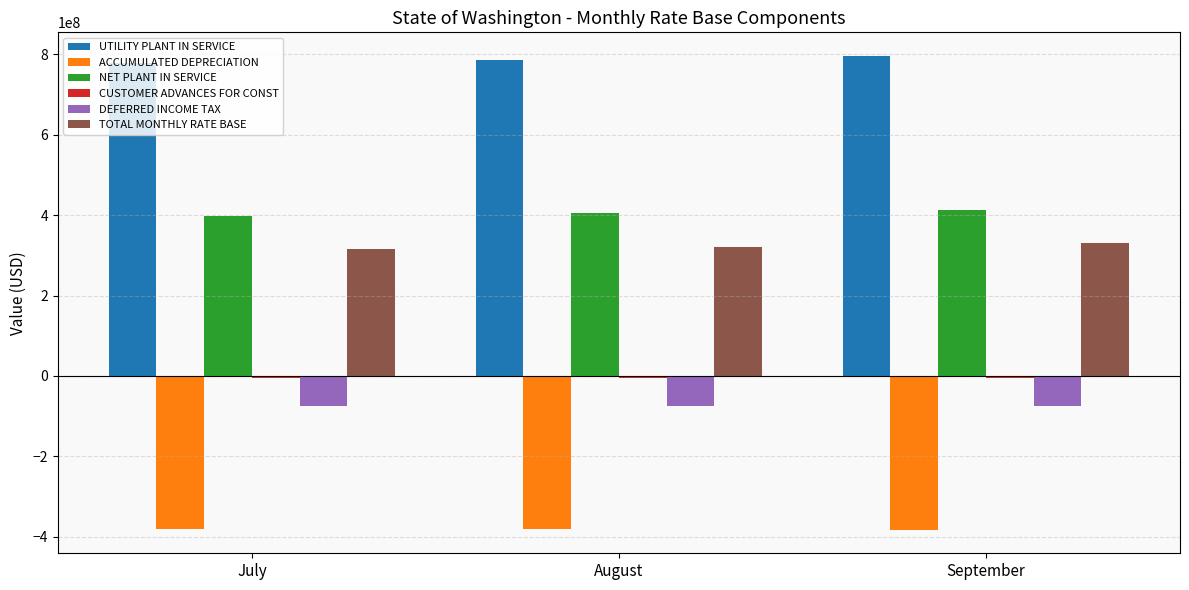

What is the value of the NET PLANT IN SERVICE bar at the 3rd from the left?

413487279.0